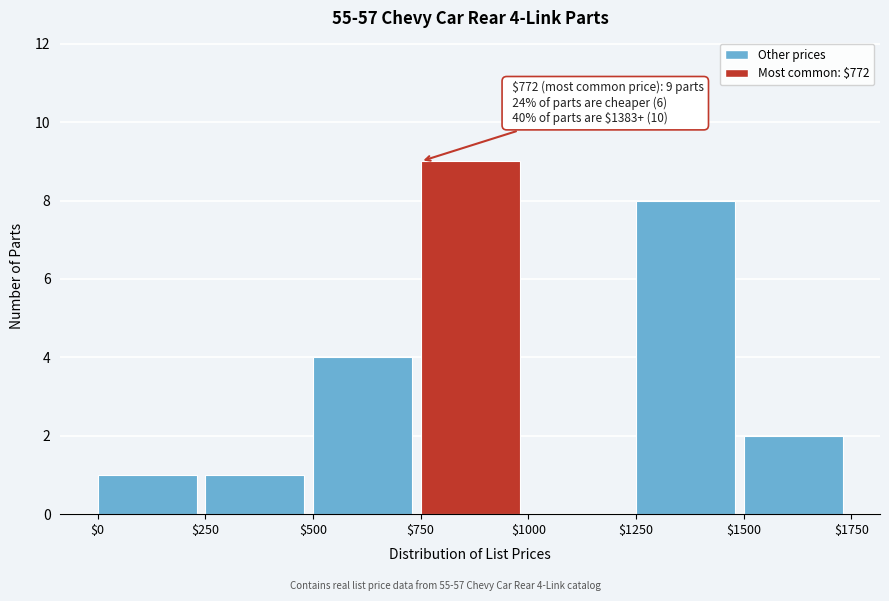

Which range on the x-axis has the tallest bar?

$750 to $1000